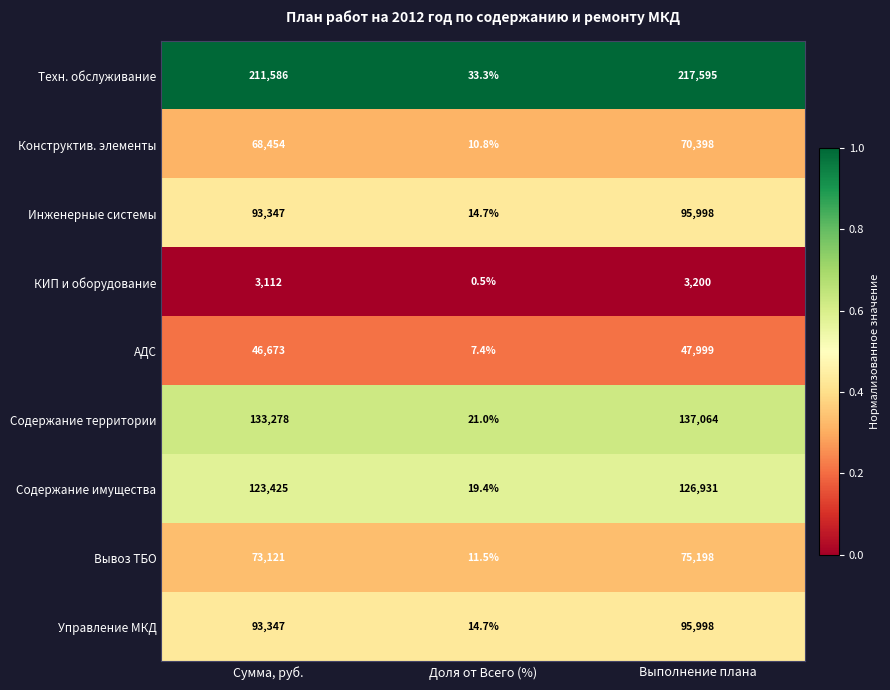

At which category is the sum across all series the highest?

Выполнение плана